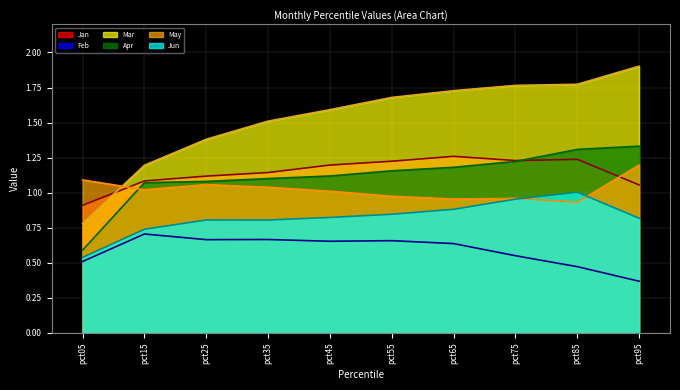

At how many categories does at least one series exceed 1?

10